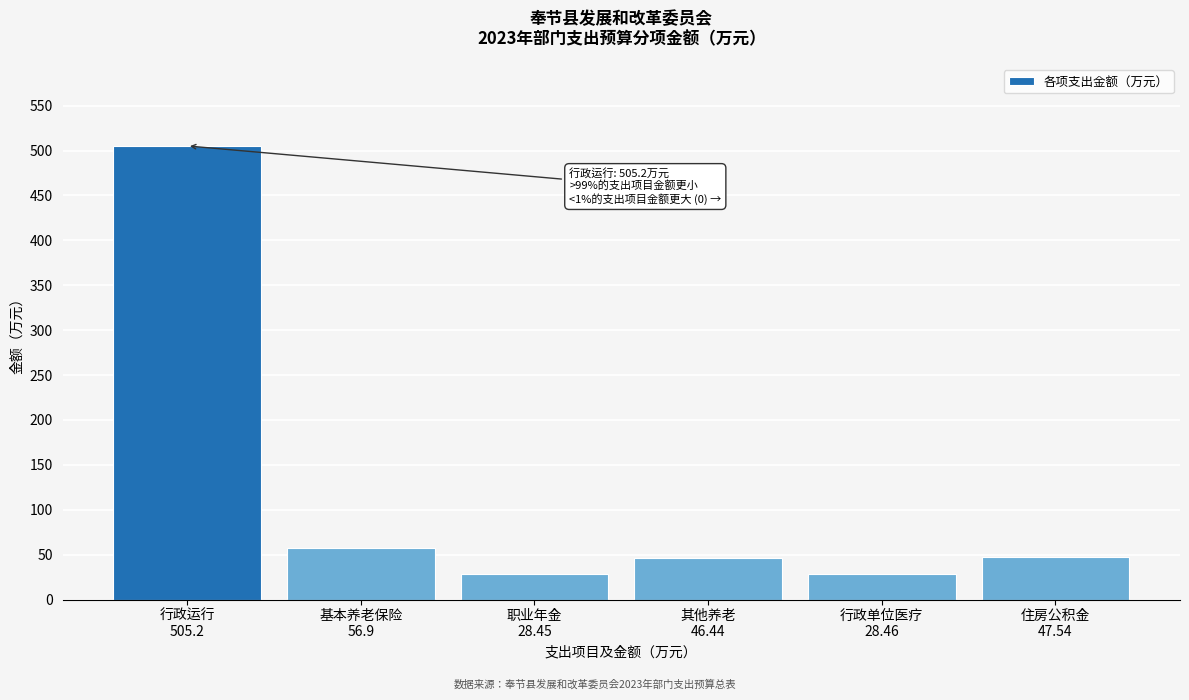

What is the greatest value displayed?

505.2